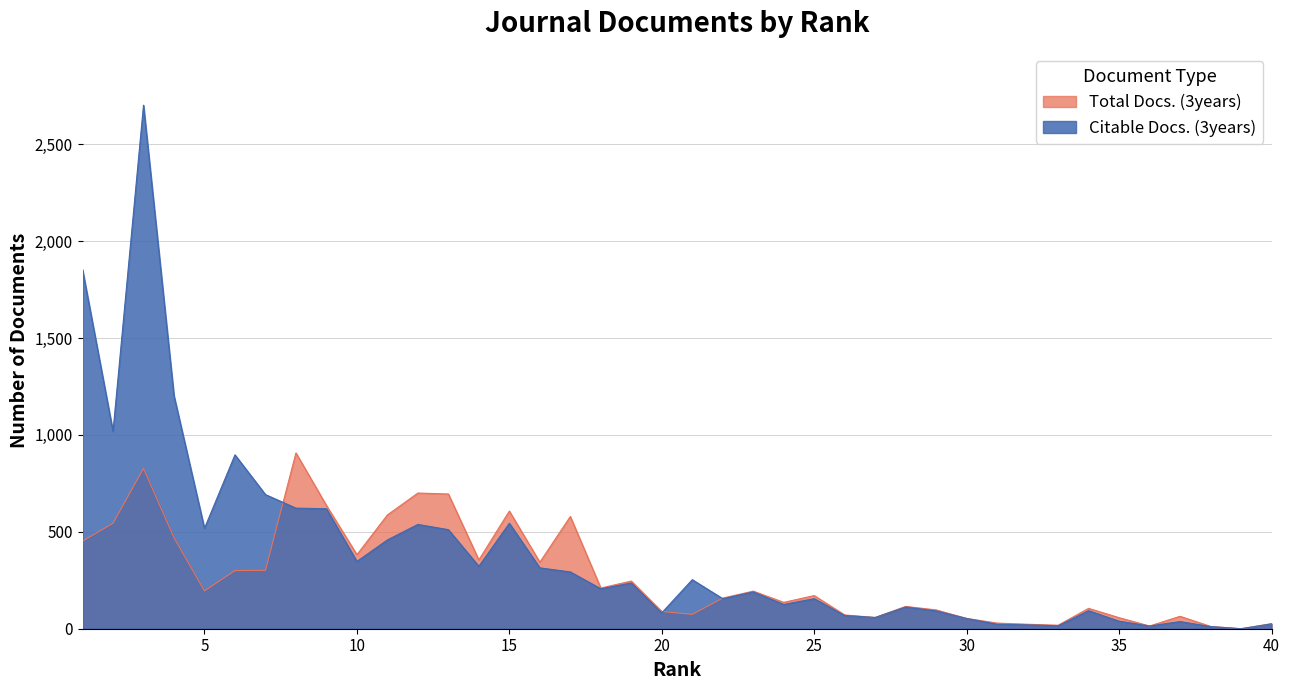

At 30, list the series in order from smallest to largest.

Total Docs. (3years), Citable Docs. (3years)